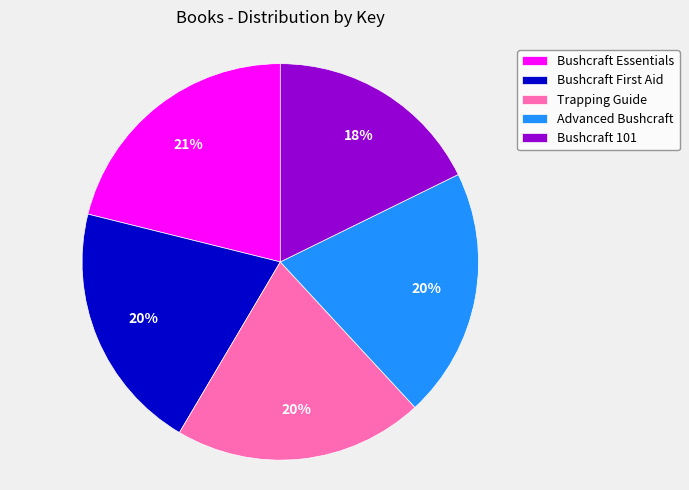

Does any single category account for the majority?

No